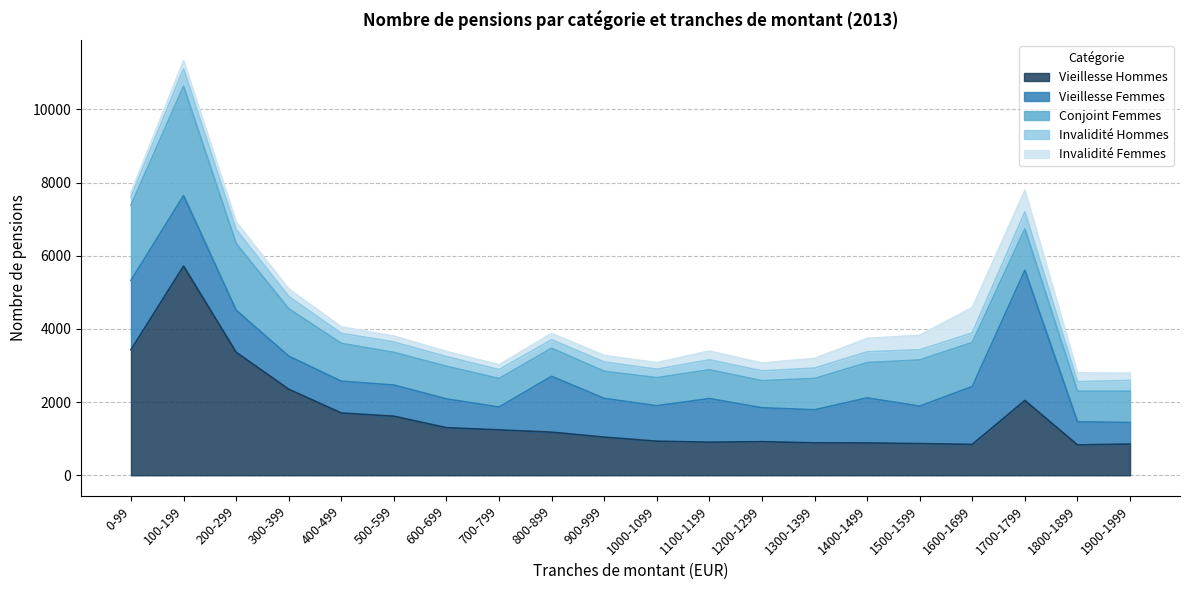

What is the total value across all series at 400-499?

4057